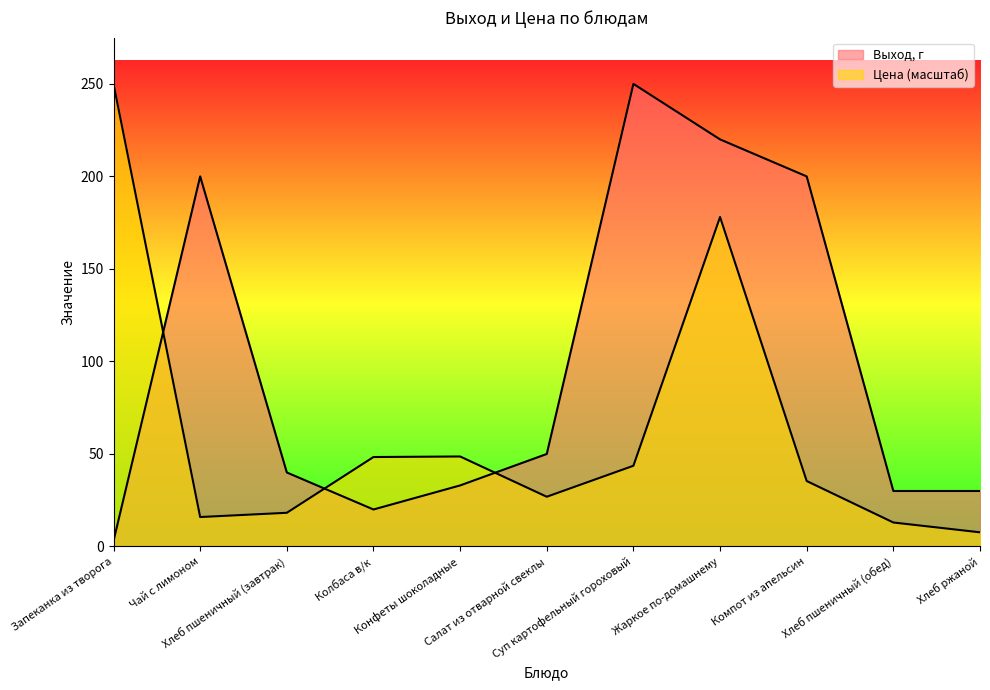

What is the average value of the Цена series?

62.3